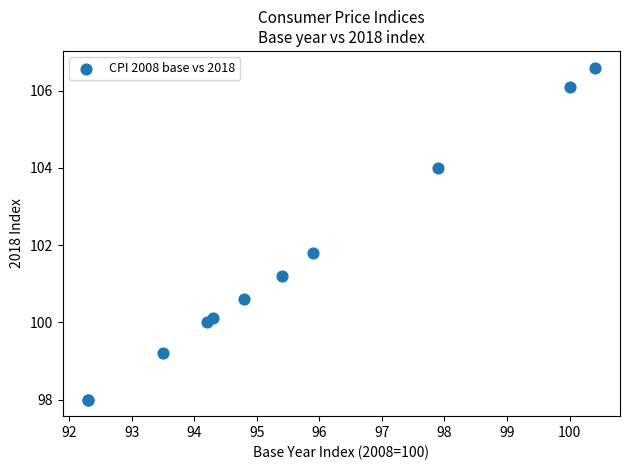

What Y value in the scatter plot is closest to 102?

101.8